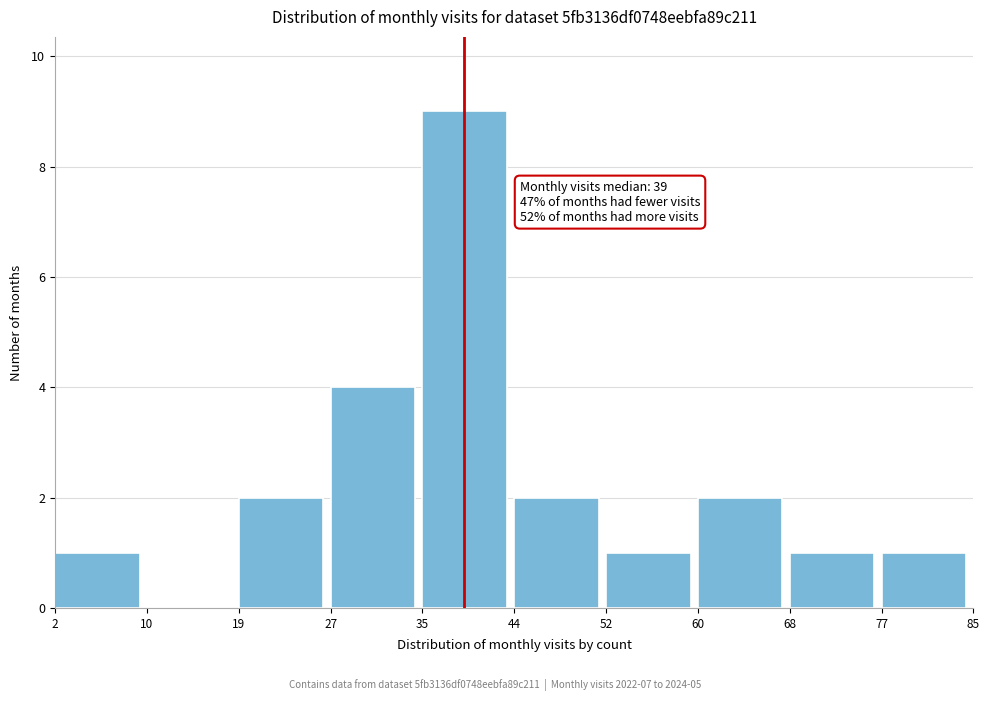

Over which range of the x-axis is the bar tallest?

35 to 44